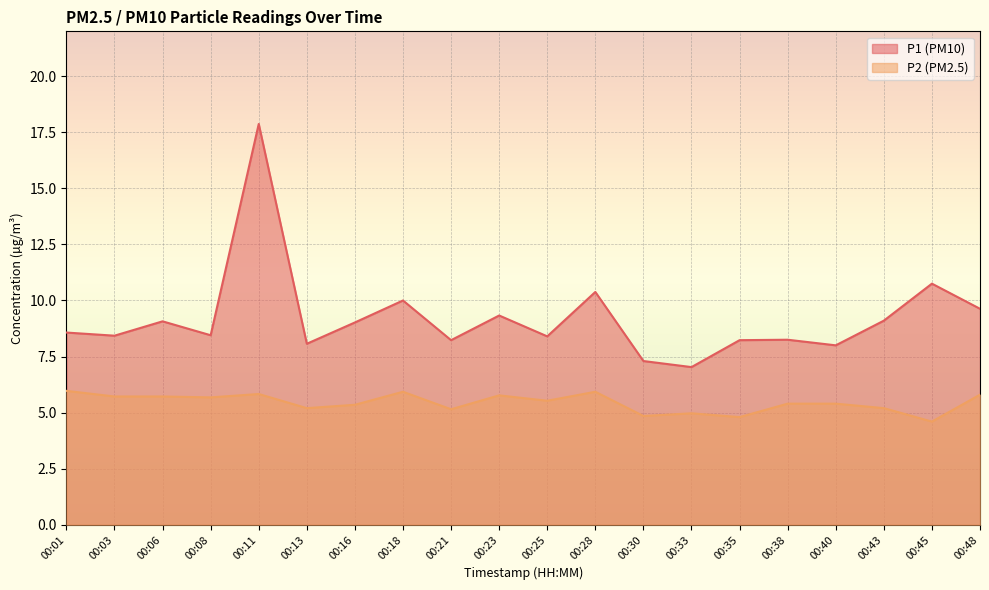

The P1 (PM10) line series shows 4.8 at 00:43. True or false?

False